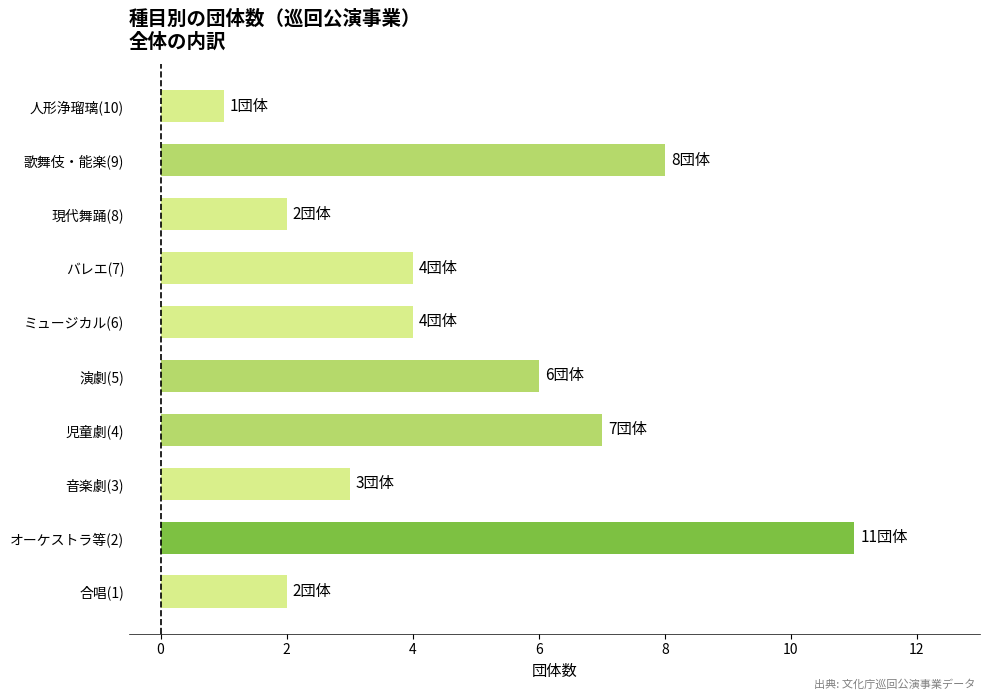

Reading bottom to top, extract all data points from this chart.

合唱(1)=2	オーケストラ等(2)=11	音楽劇(3)=3	児童劇(4)=7	演劇(5)=6	ミュージカル(6)=4	バレエ(7)=4	現代舞踊(8)=2	歌舞伎・能楽(9)=8	人形浄瑠璃(10)=1